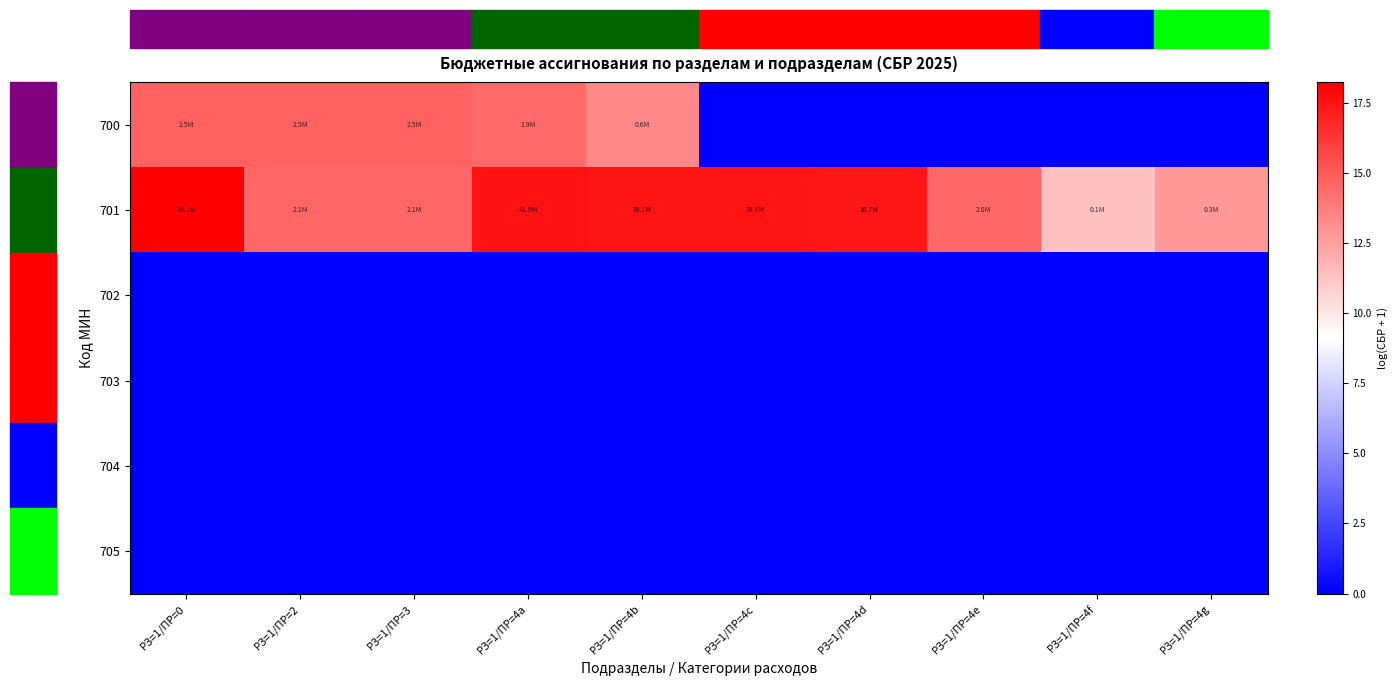

What is the total value across all series at РЗ=1/ПР=2?

29.3